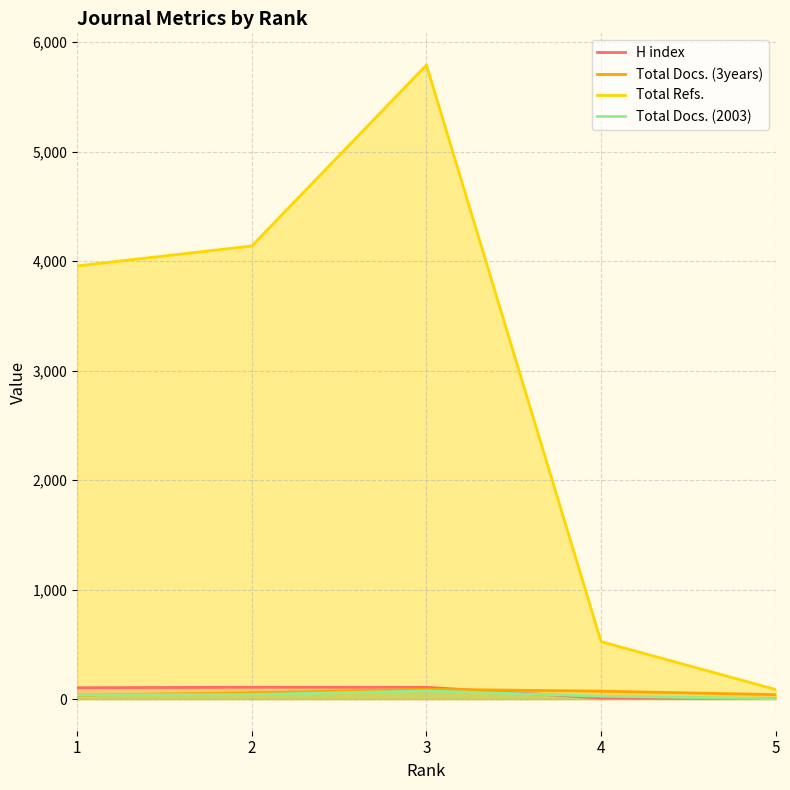

What is the difference between the highest and lowest values at 2?

4098